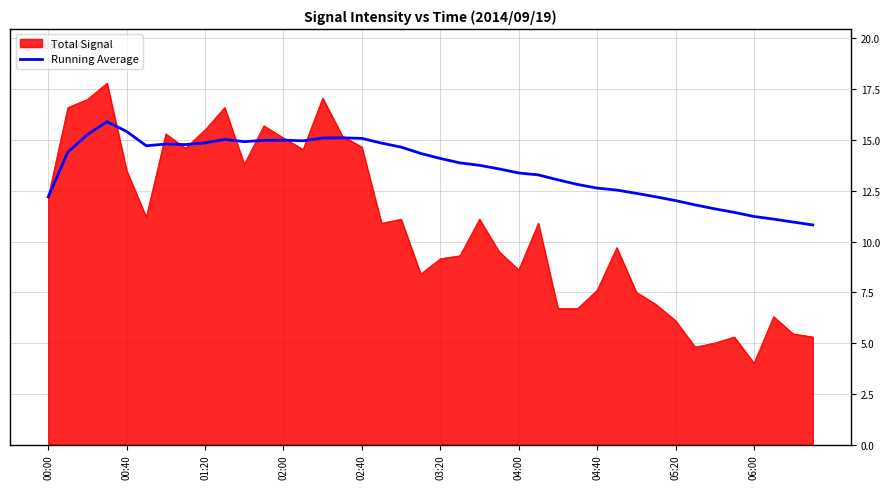

What is the maximum value shown in the chart?

17.8